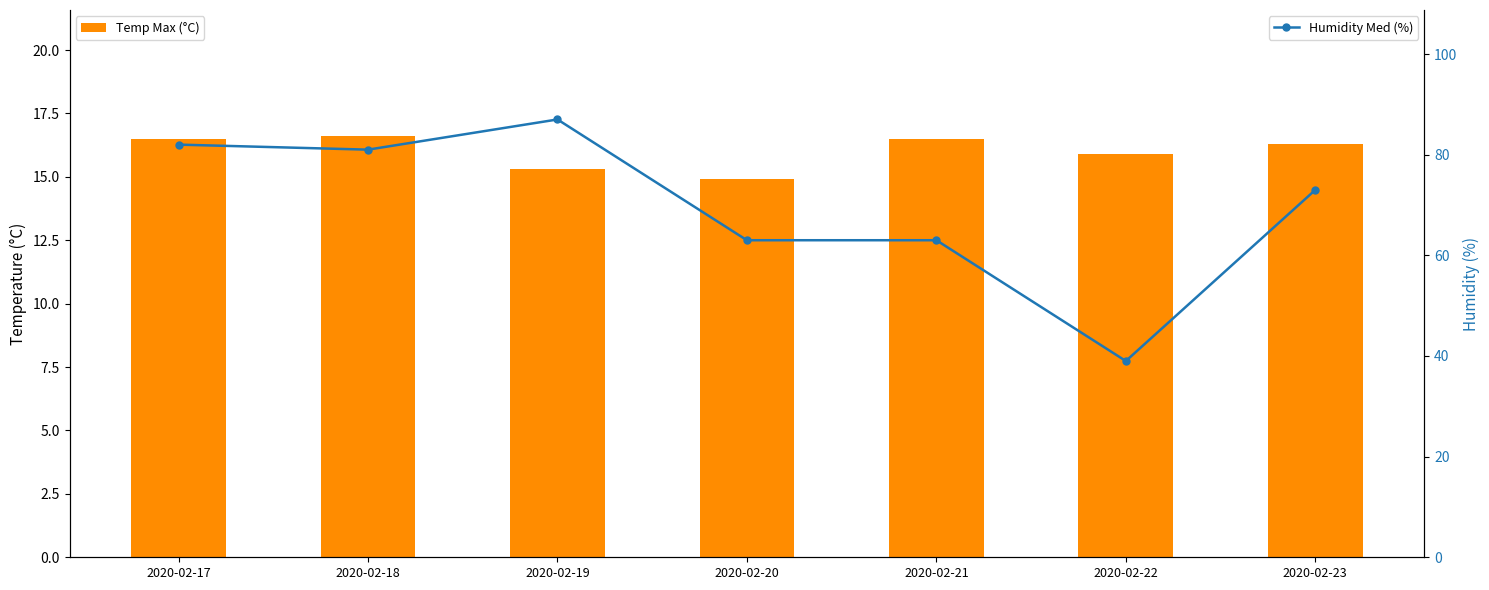

What is the smallest value displayed?

14.9